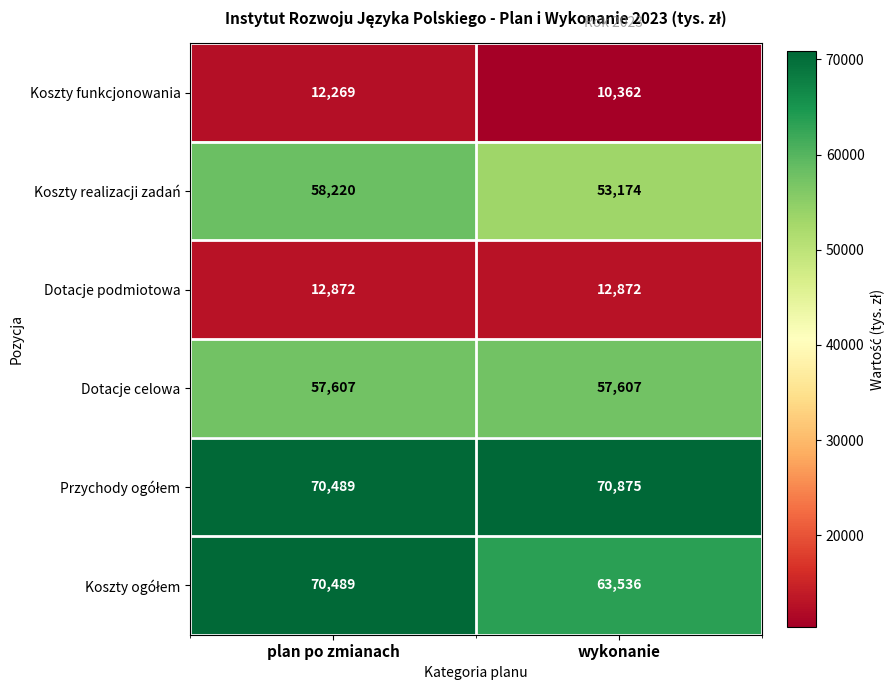

What is the average value of the Koszty realizacji zadań series?

55697